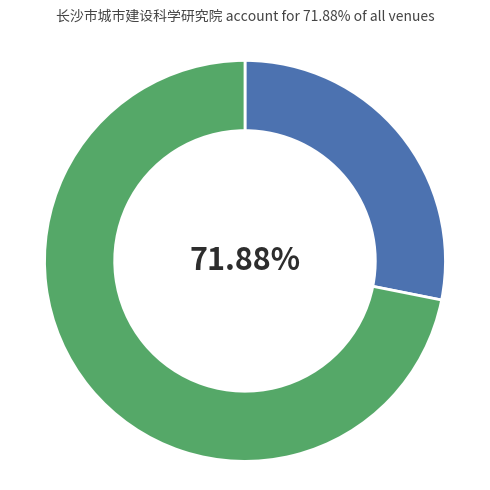

Does any single category account for the majority?

Yes